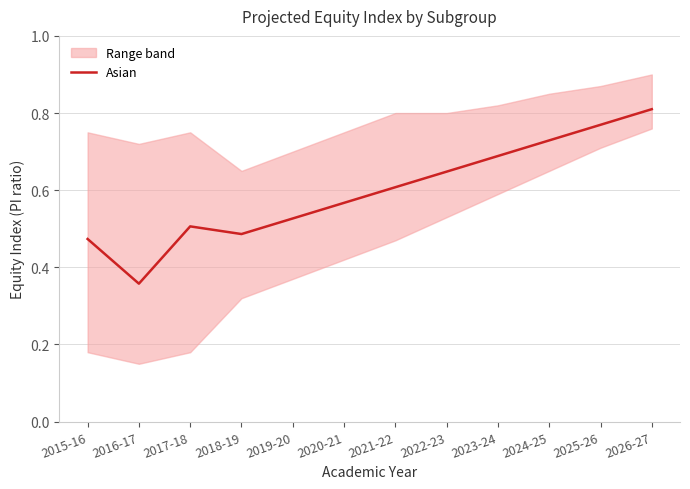

What is the label of the 11th point from the right?

2016-17